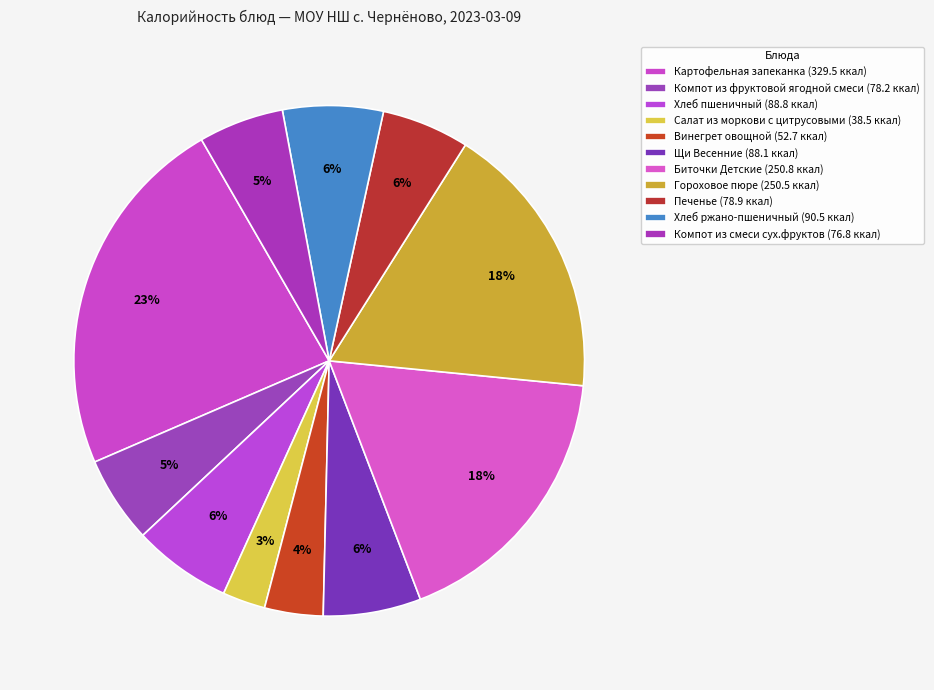

How many segments does this pie chart have?

11